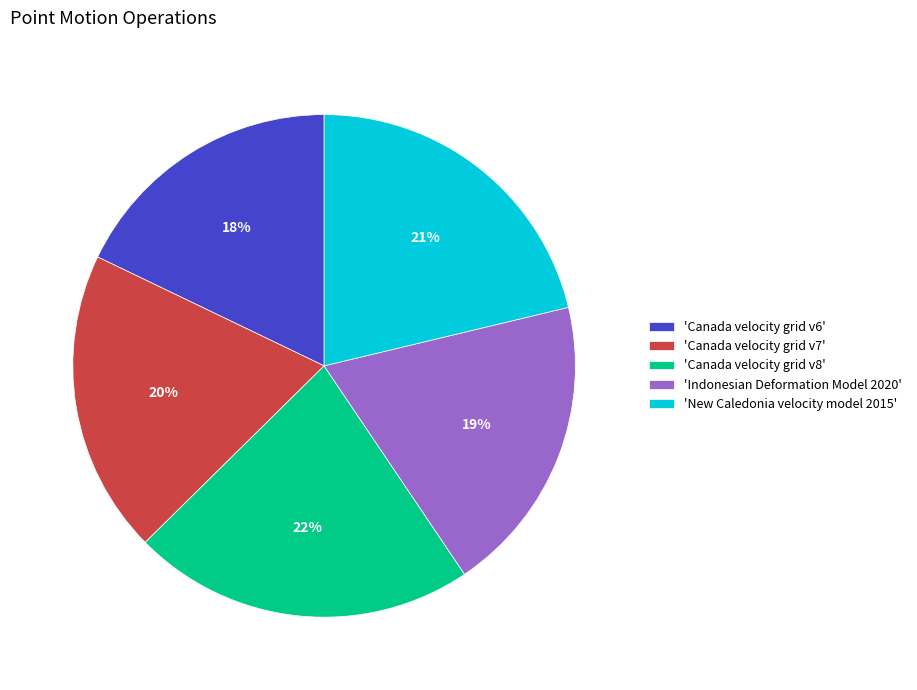

Does any single category account for the majority?

No